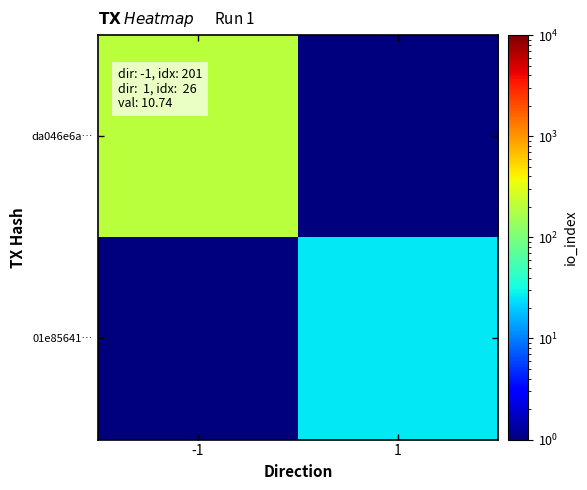

At how many categories does at least one series exceed 199?

1